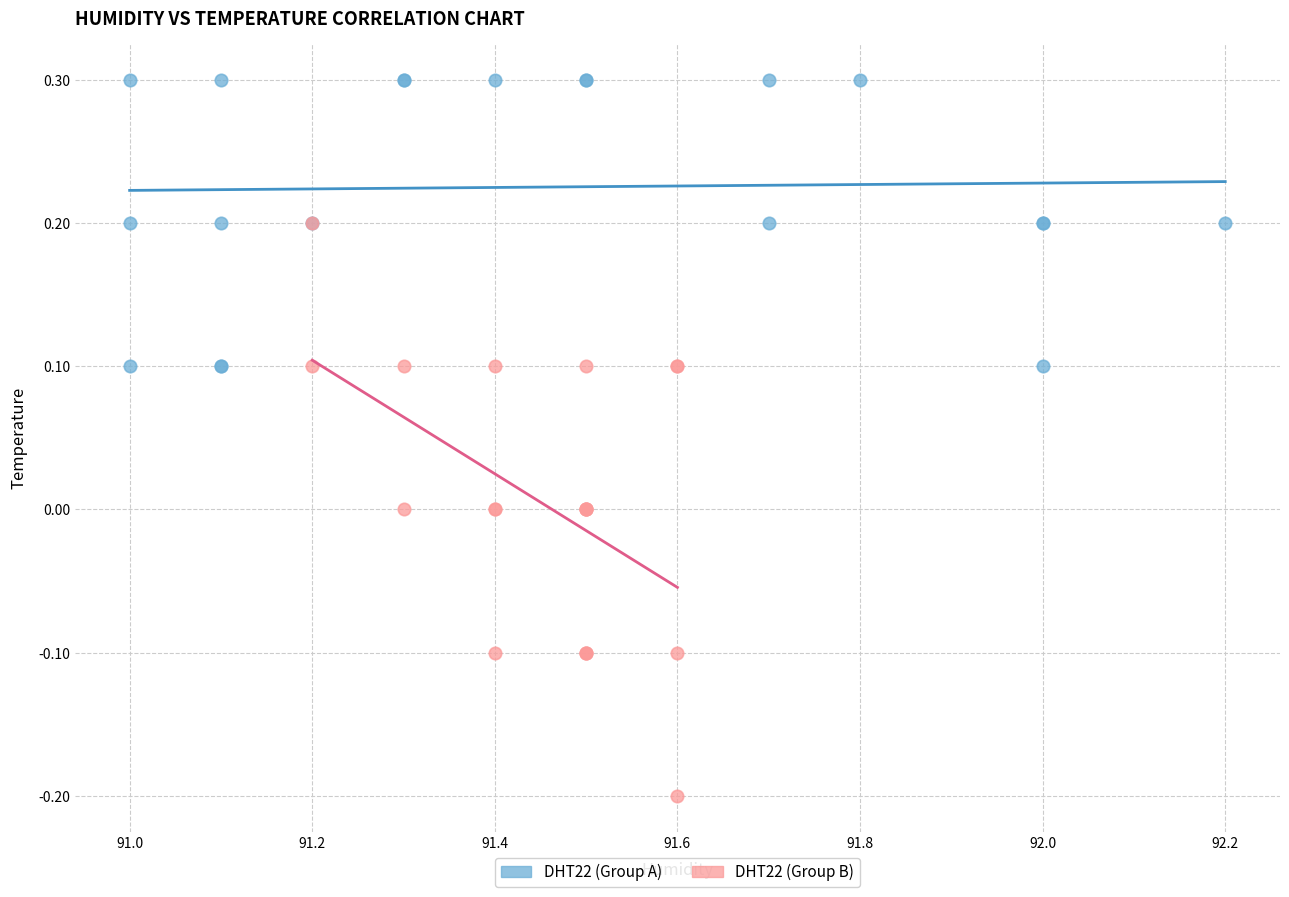

Which series reaches the maximum Y coordinate?

DHT22 (Group A)